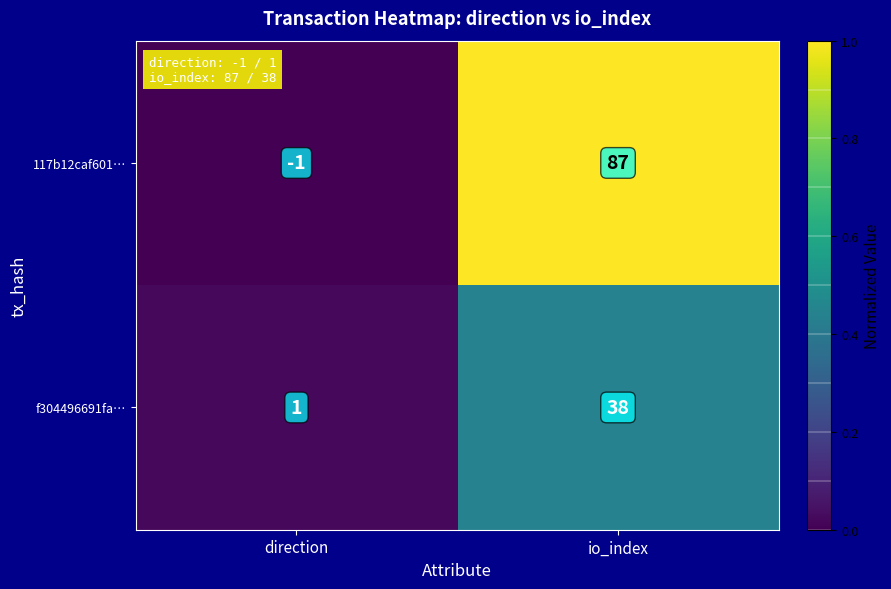

At io_index, list the series in order from largest to smallest.

117b12caf601…, f304496691fa…